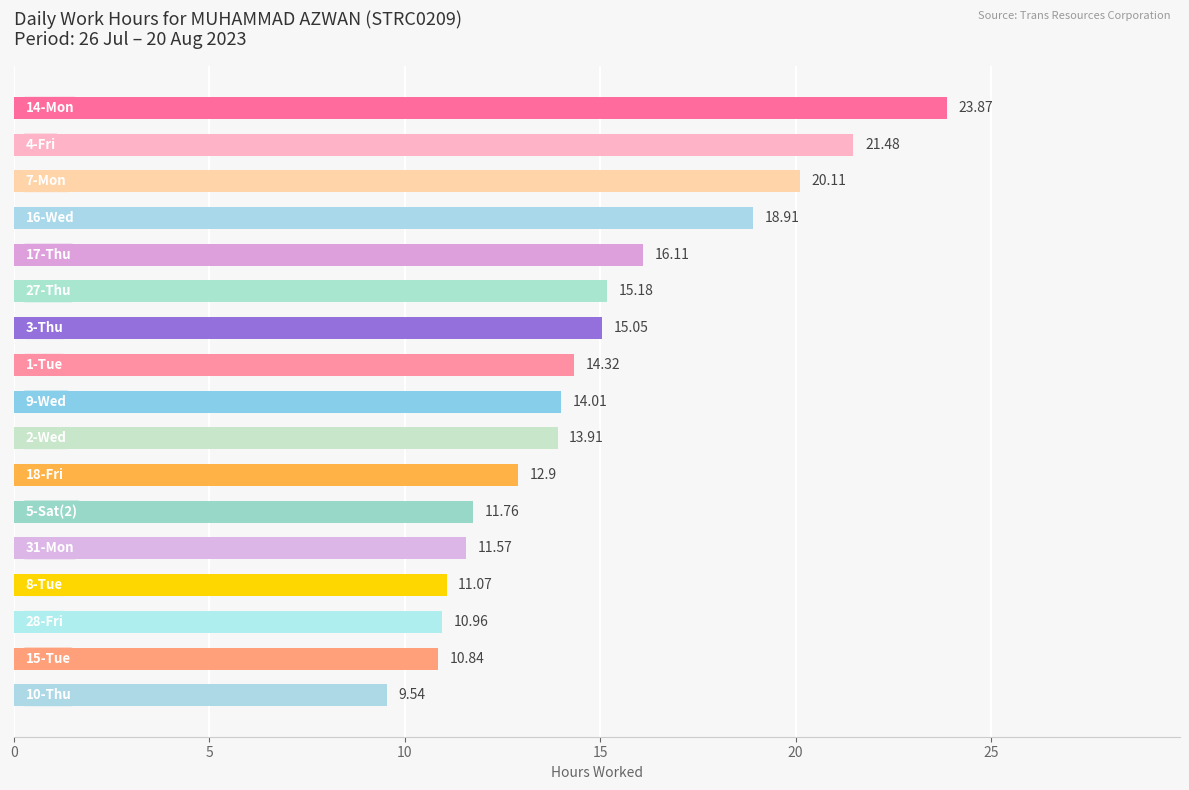

What is the average value?

14.8